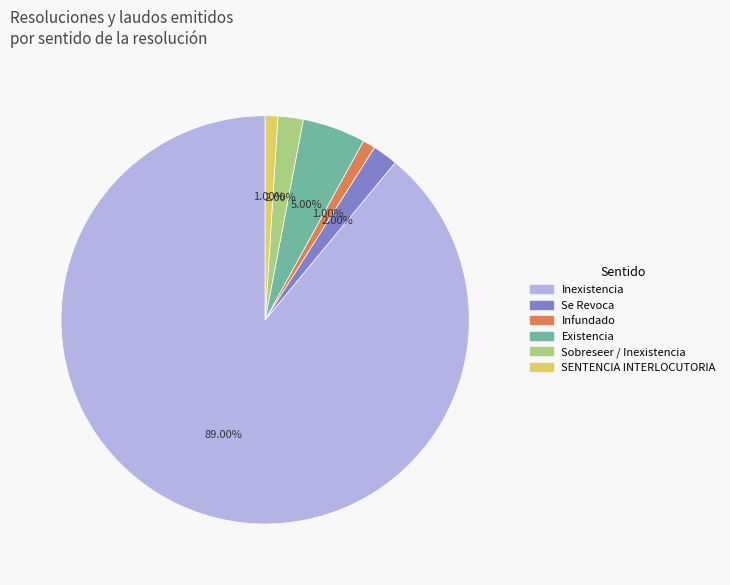

To the nearest percent, what is the combined percentage of Infundado and SENTENCIA INTERLOCUTORIA?

2%